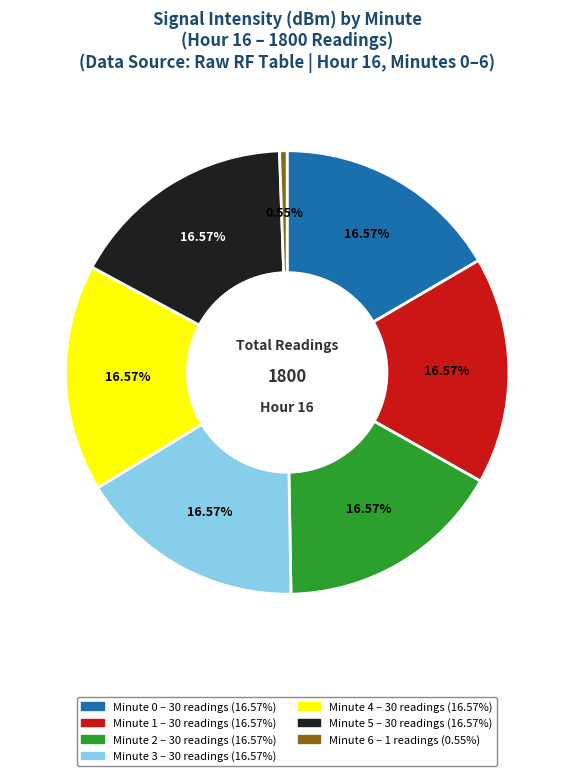

Approximately how many times larger is the value at Minute 1 compared to Minute 0?

1.0